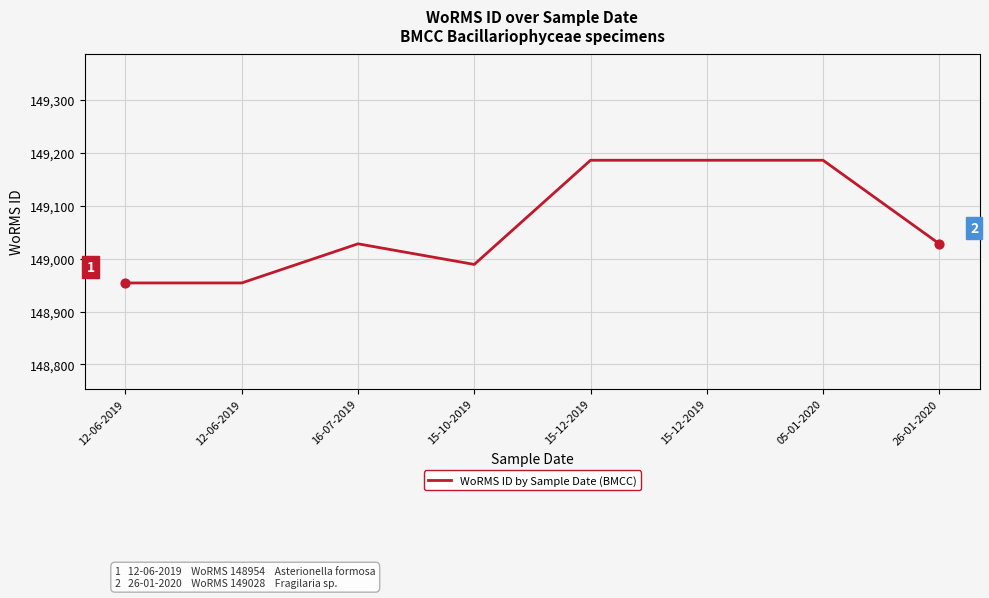

What is the ratio of the value at 15-12-2019 to the value at 16-07-2019?

1.0